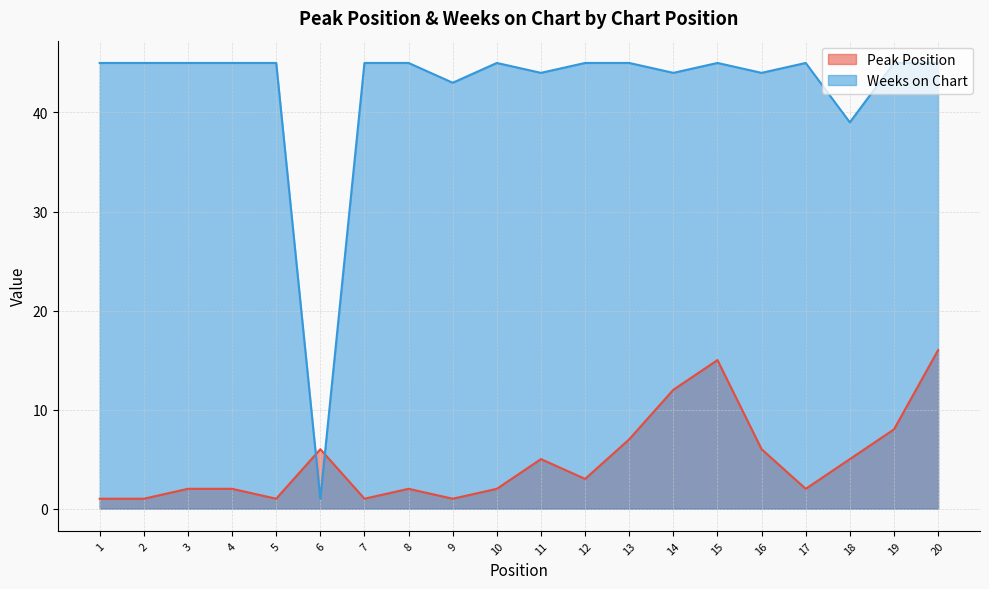

Rank the series at 18 from highest to lowest value.

Weeks on Chart, Peak Position